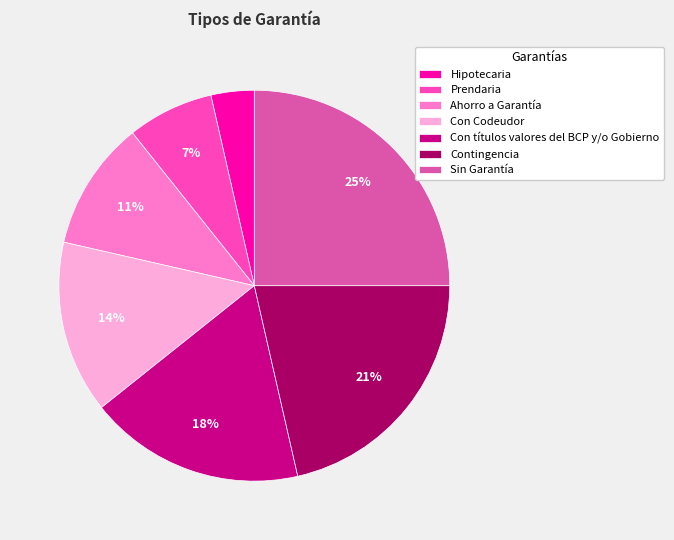

Combined, do Contingencia and Sin Garantía account for over 50%?

No